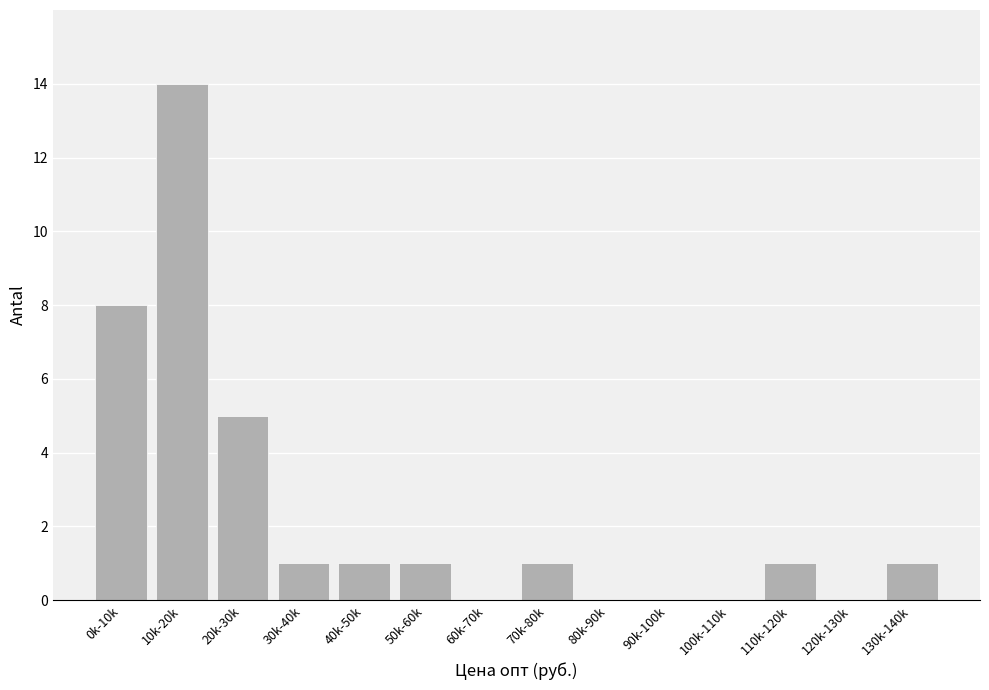

Reading right to left, transcribe all the data shown in this chart.

130k-140k=1	120k-130k=0	110k-120k=1	100k-110k=0	90k-100k=0	80k-90k=0	70k-80k=1	60k-70k=0	50k-60k=1	40k-50k=1	30k-40k=1	20k-30k=5	10k-20k=14	0k-10k=8